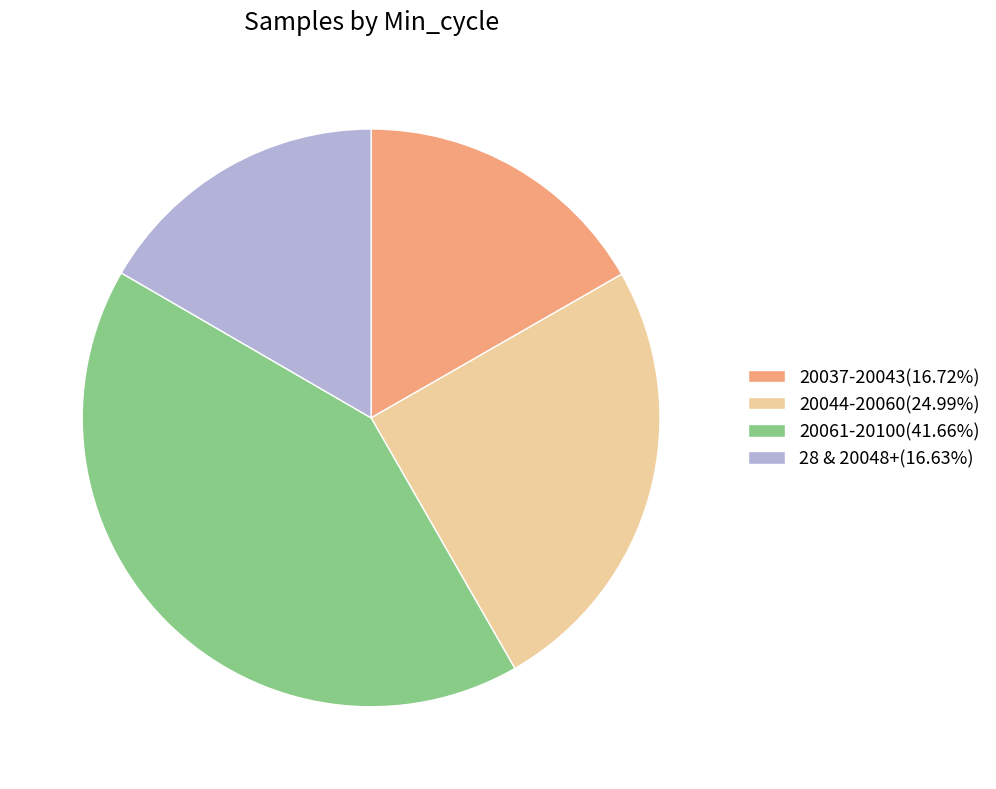

Do 20044-20060(24.99%) and 28 & 20048+(16.63%) together represent more than half of the pie?

No